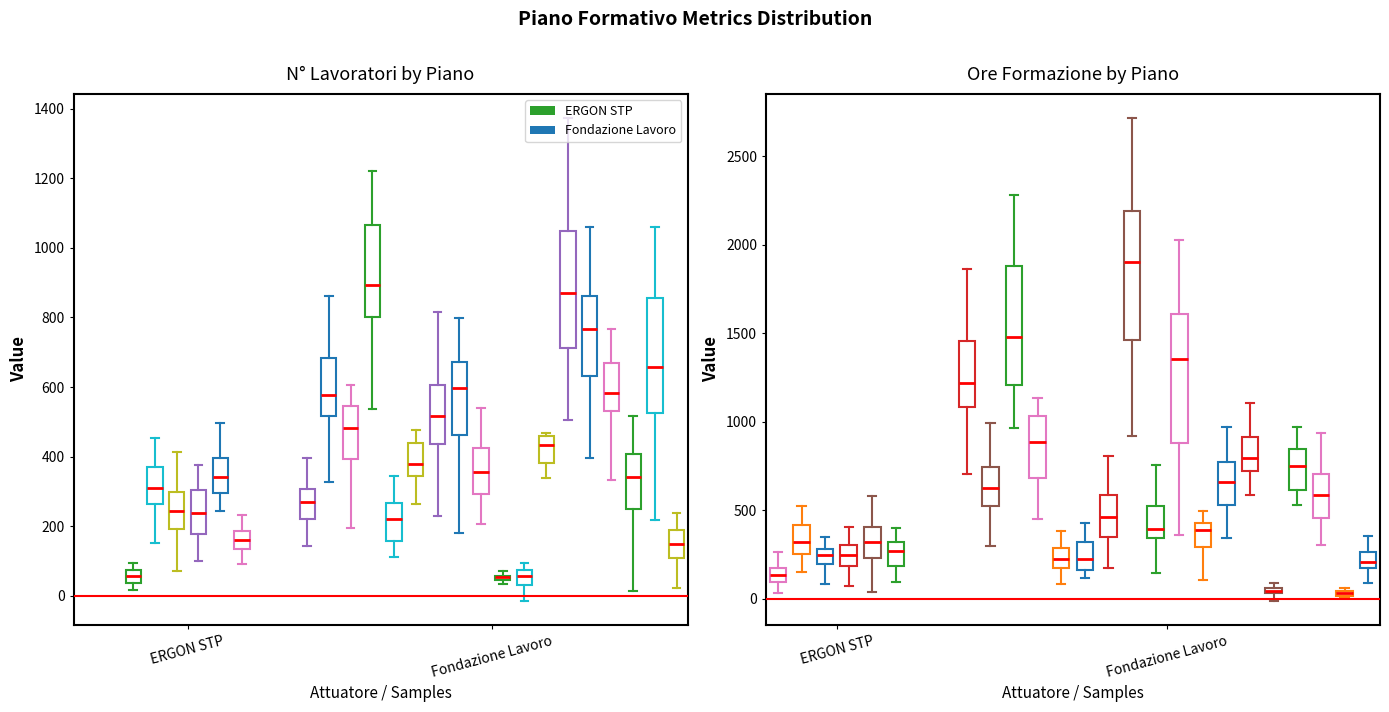

The value of Ore Formazione at ERGON STP is 126. True or false?

True